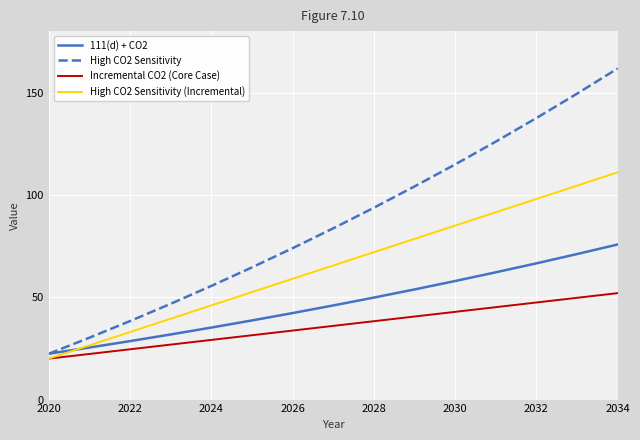

How many distinct data groups are displayed?

4